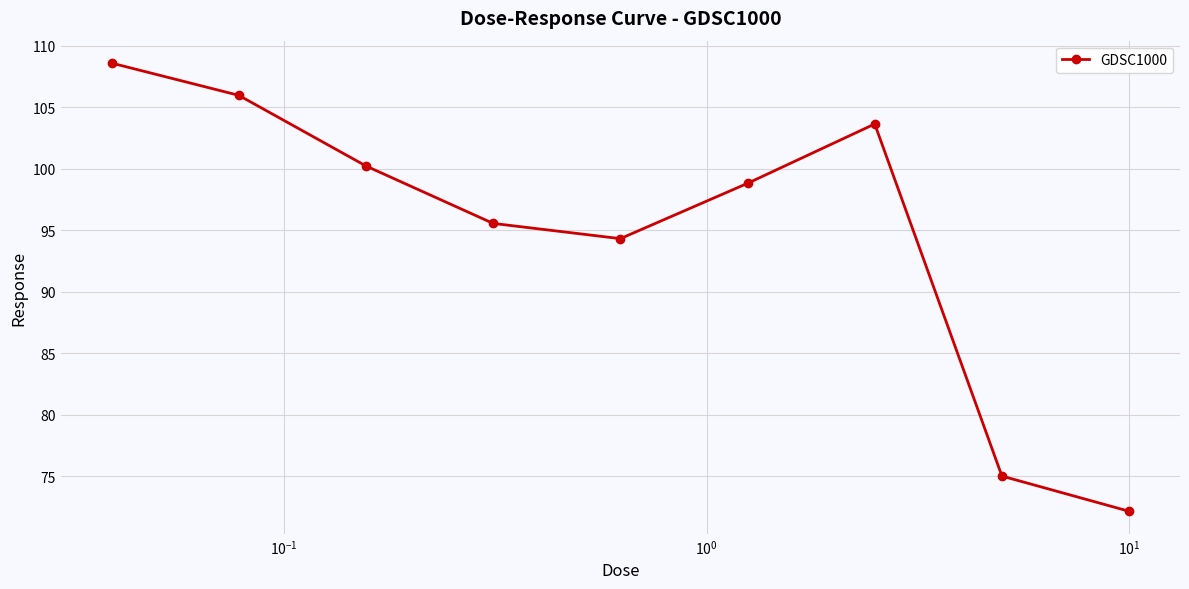

Reading left to right, what are all the values shown in this chart?

108.6	106.0	100.2	95.6	94.3	98.8	103.6	75.0	72.1